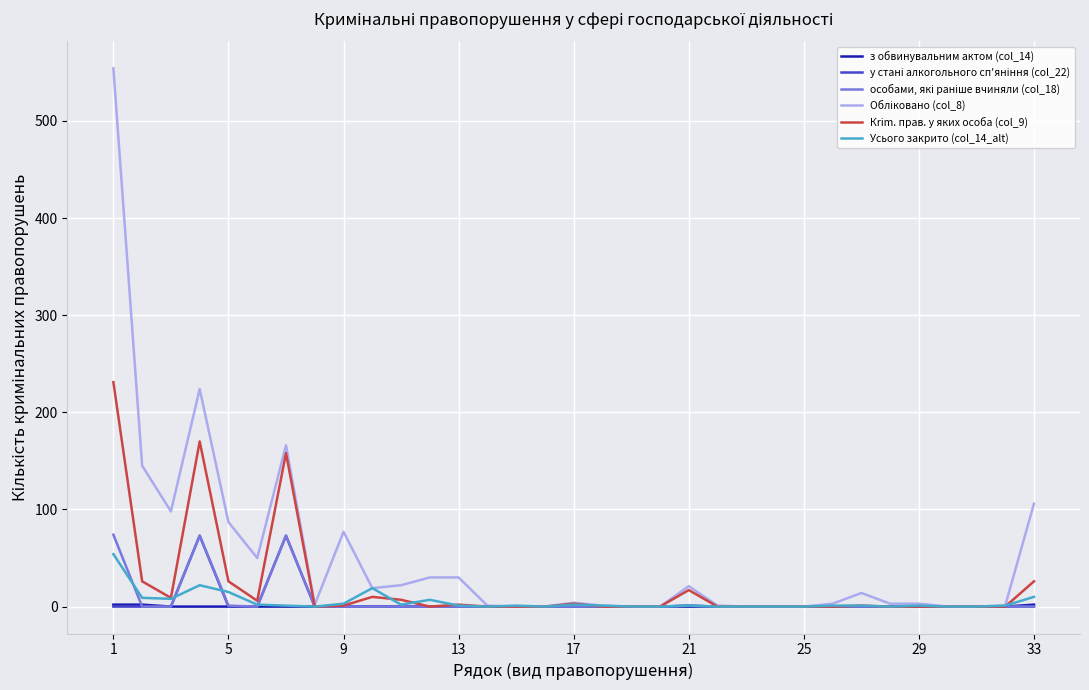

Is this an area chart (filled region under the line)?

No